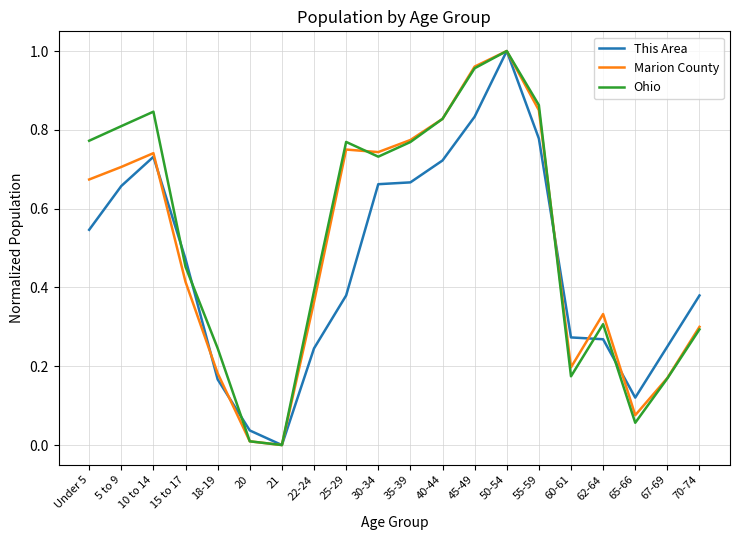

Where is the first local maximum for Ohio?

10 to 14